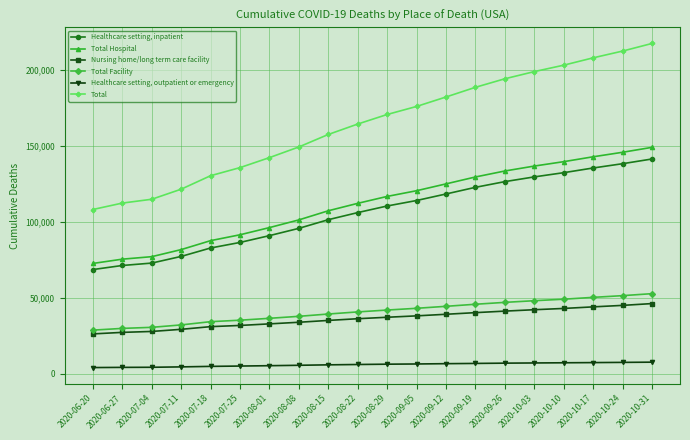

At which category does the chart reach its peak across all series?

2020-10-31